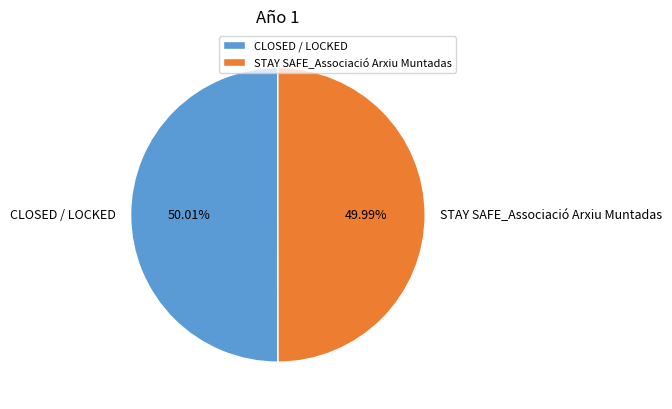

Does any single category account for the majority?

Yes